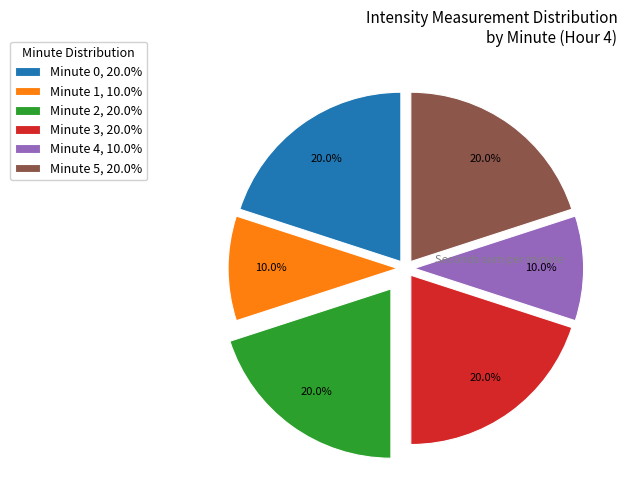

Approximately how many times larger is the value at Minute 5, 20.0% compared to Minute 0, 20.0%?

1.0